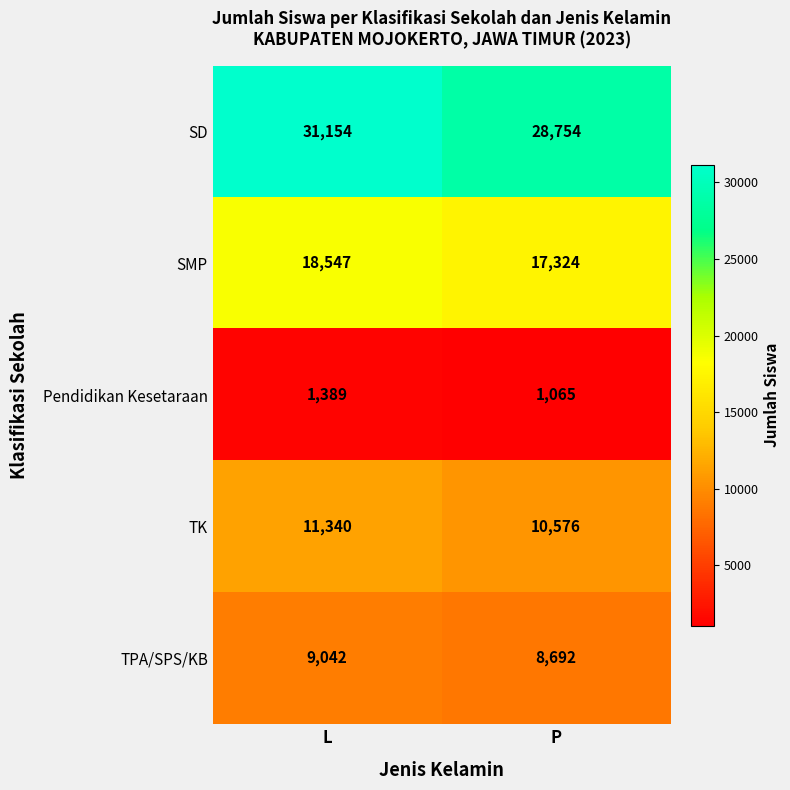

Which series has the largest range (max minus min)?

SD